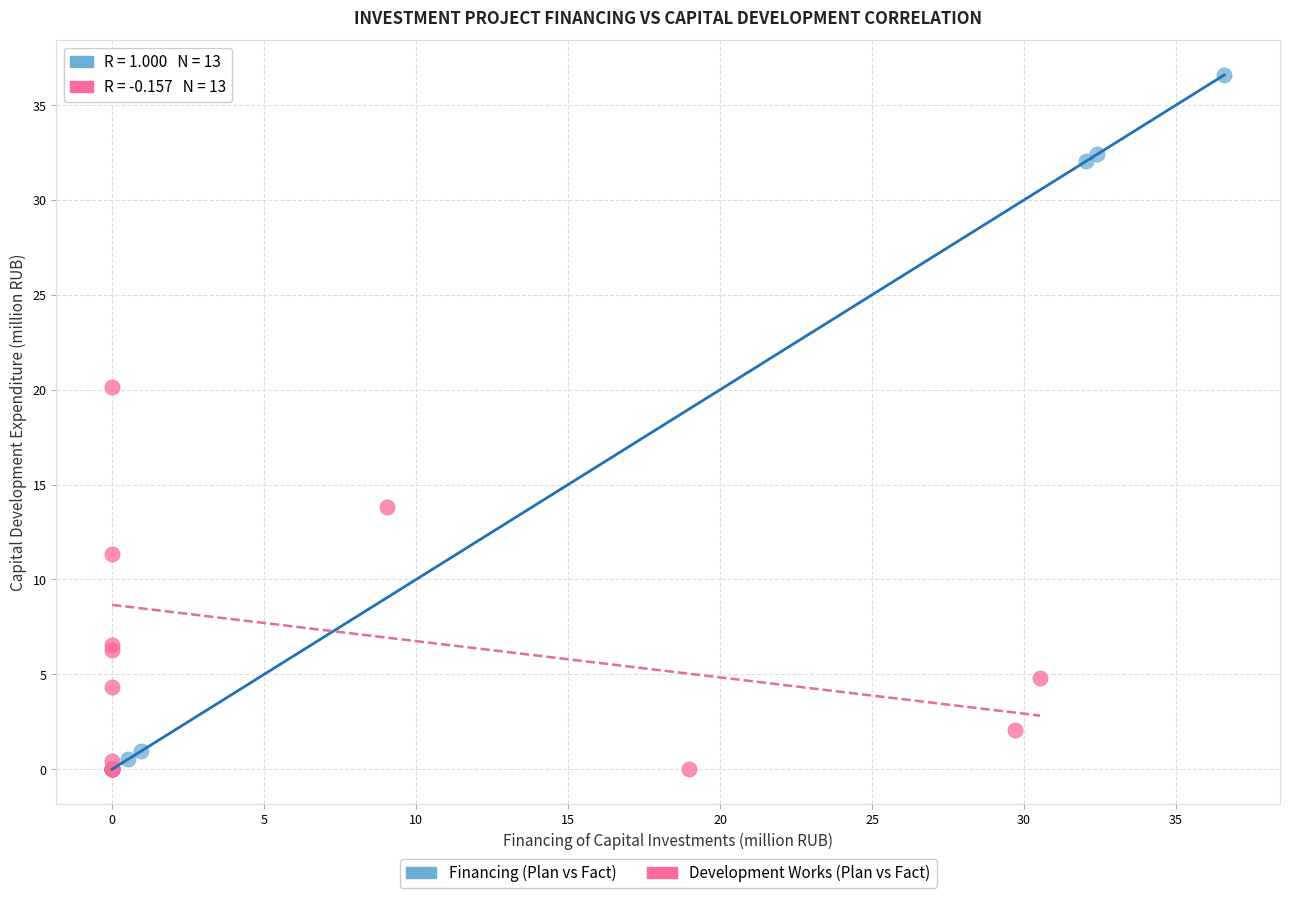

Which series has the largest Y range (max minus min)?

Financing (Plan vs Fact)